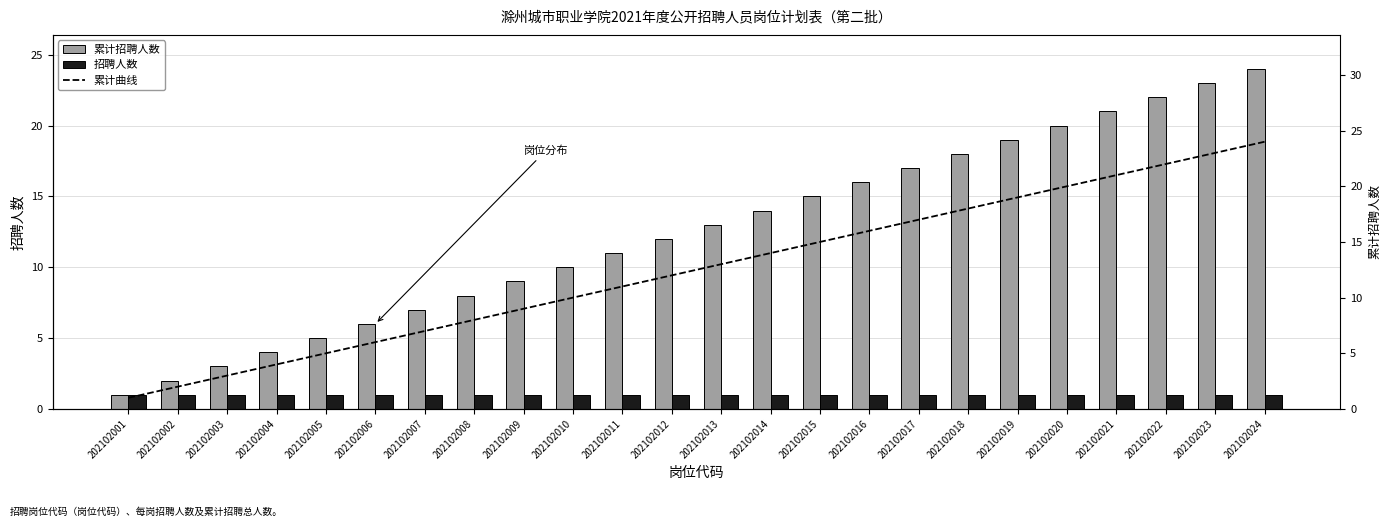

True or false: 招聘人数 has a value of 1 at 202102002.

True